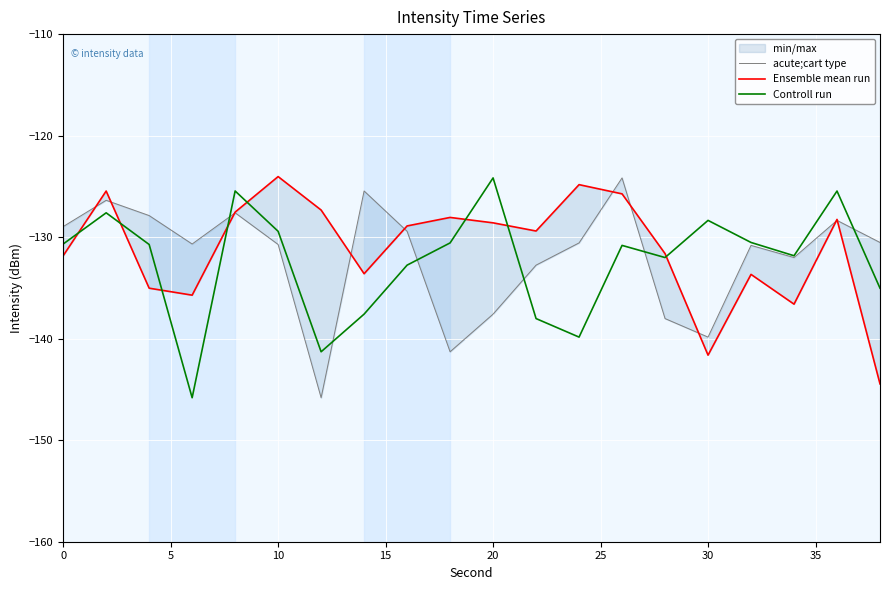

What is the maximum value for Controll run?

-124.2